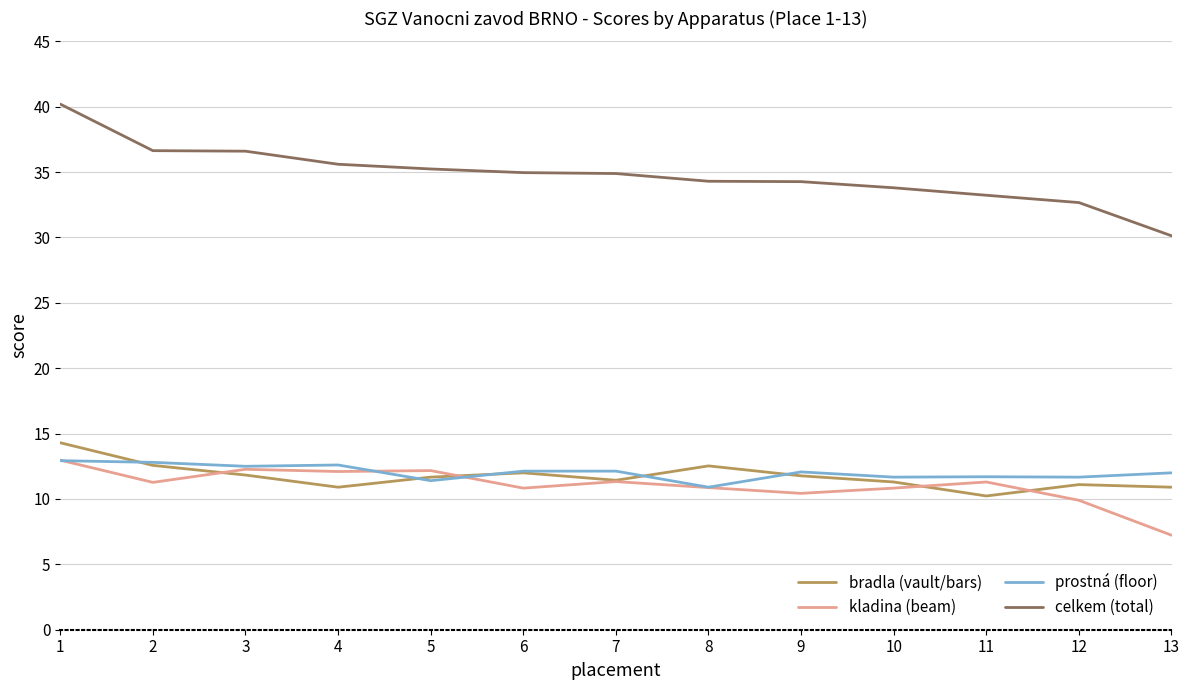

What is the total value across all series at 4?

71.2